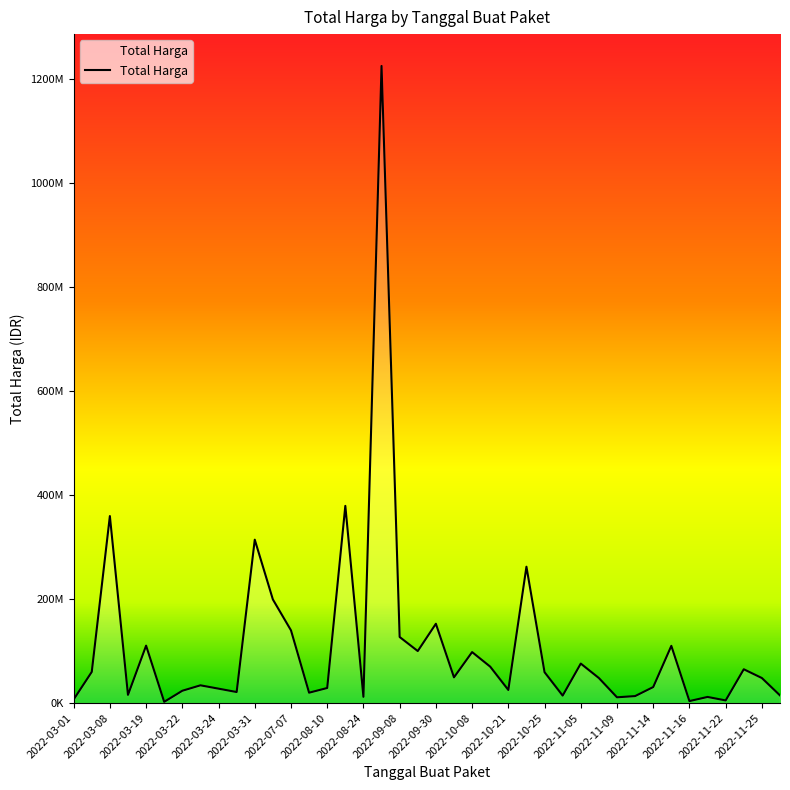

True or false: the data has more than 2 interior local peaks.

True